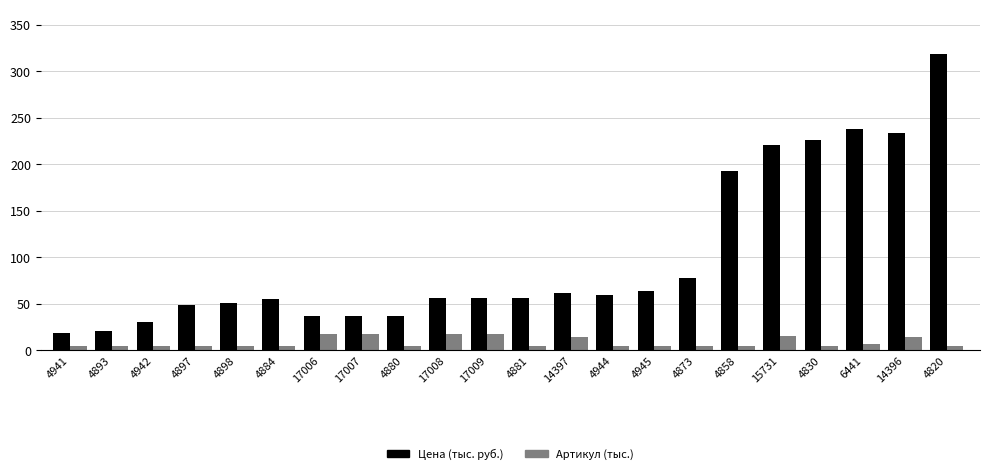

Which series has the widest spread of values?

Цена (тыс. руб.)